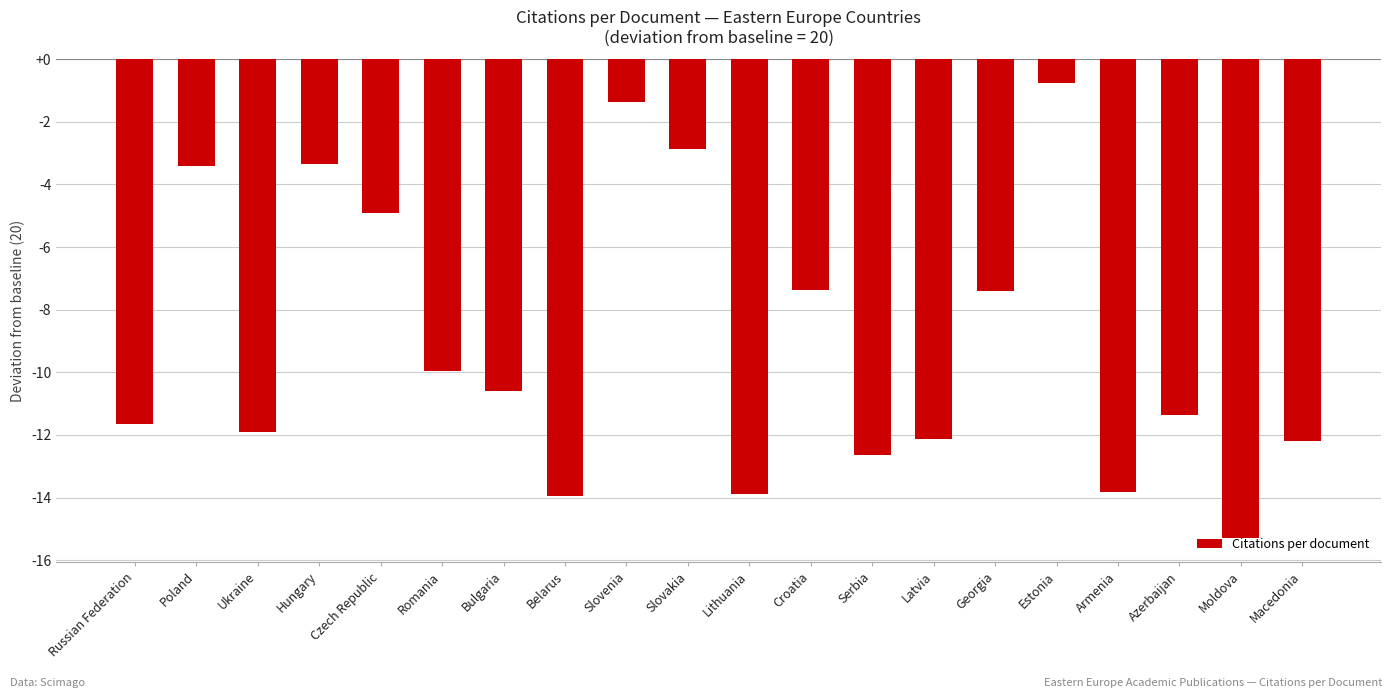

Does the chart contain any negative values?

Yes